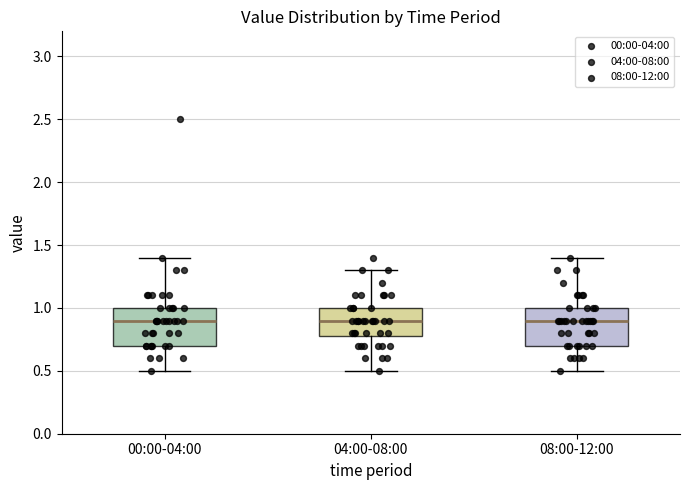

Reading left to right, read every box against the y-axis: the position of its median line, the range the box covers, and the ends of its whiskers. The values are not printed on the chart, so give them approximately, as read against the axis.

00:00-04:00: median 0.9, box 0.7 to 1.0, whiskers 0.5 to 1.4
04:00-08:00: median 0.9, box 0.8 to 1.0, whiskers 0.5 to 1.3
08:00-12:00: median 0.9, box 0.7 to 1.0, whiskers 0.5 to 1.4